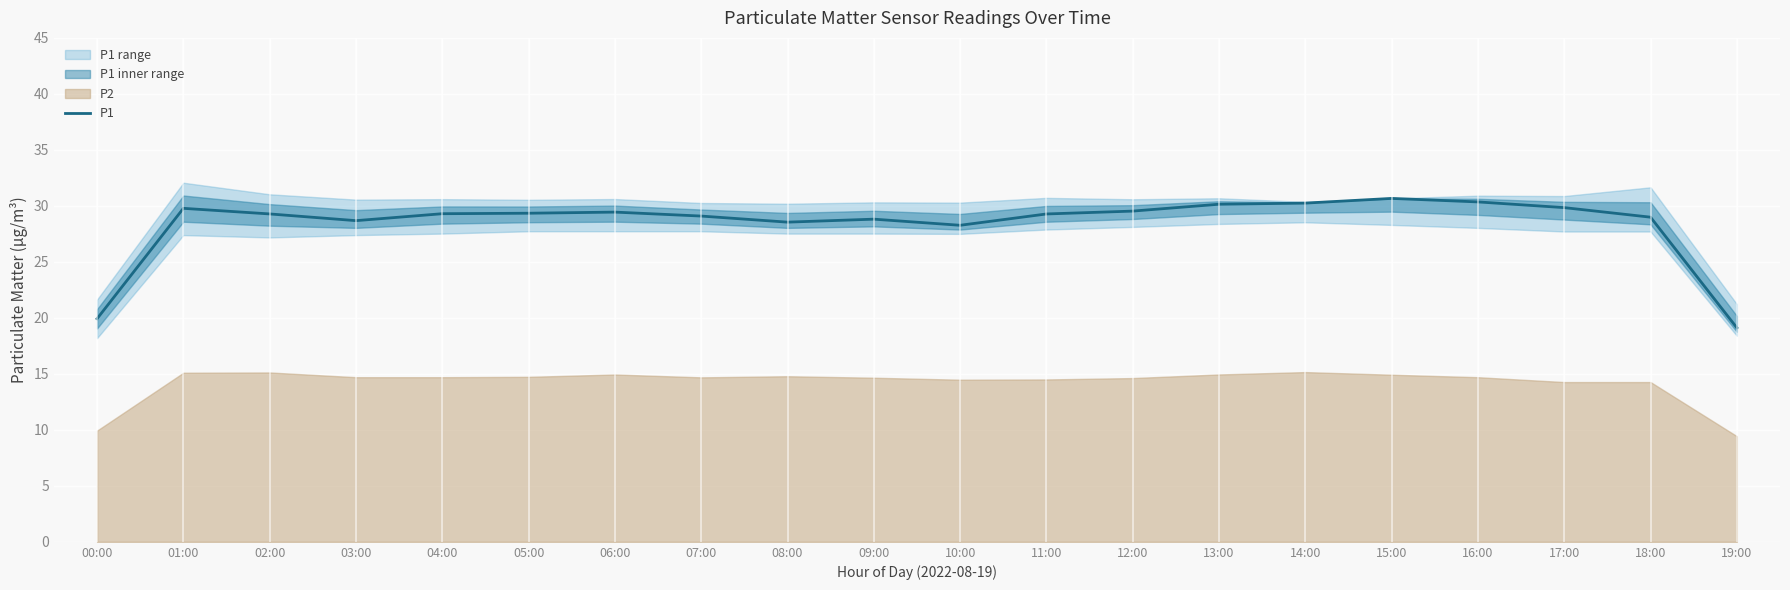

What is the difference between the second highest and second lowest values?

10.4